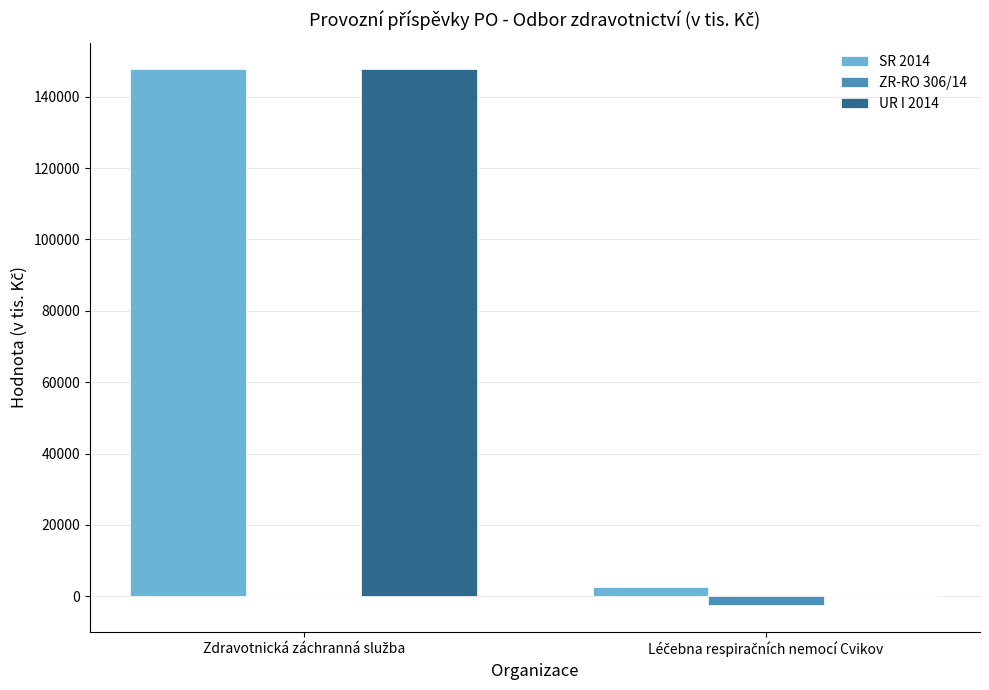

What is the greatest value displayed?

147670